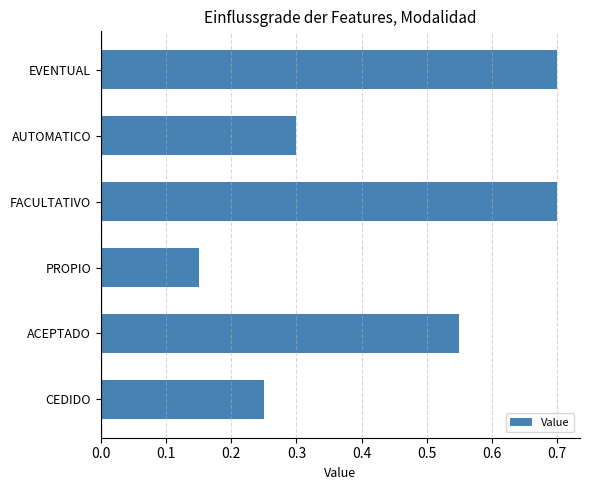

What is the sum of the values at EVENTUAL and FACULTATIVO?

1.4